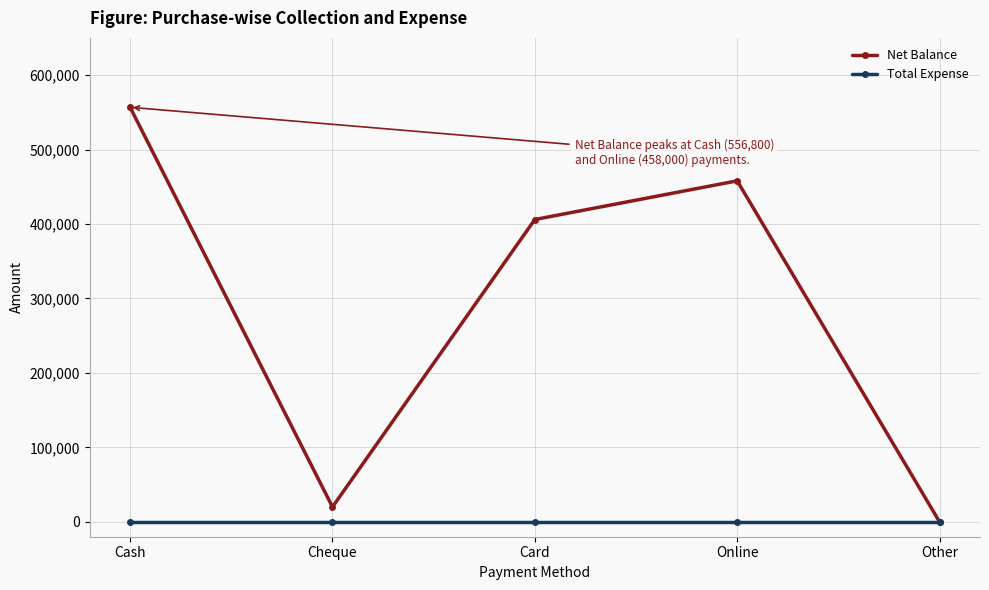

What position from the right is Other?

1